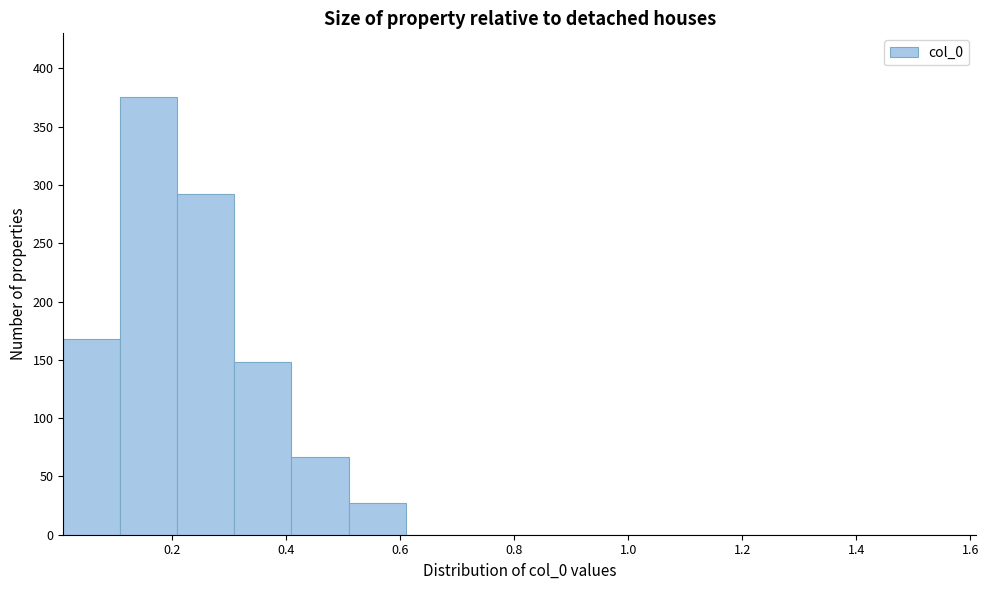

Reading left to right, transcribe this chart: for each bar, give the range it covers on the x-axis and its height. Neither the bar edges nor the heights are printed on the chart, so give them approximately, as read against the axes.

0.01 to 0.11: 170
0.11 to 0.21: 375
0.21 to 0.31: 290
0.31 to 0.41: 150
0.41 to 0.51: 65
0.51 to 0.61: 25
0.61 to 0.71: 0
0.71 to 0.81: 0
0.81 to 0.91: 0
0.91 to 1.01: 0
1.01 to 1.11: 0
1.11 to 1.21: 0
1.21 to 1.31: 0
1.31 to 1.41: 0
1.41 to 1.51: 0
1.51 to 1.61: 0